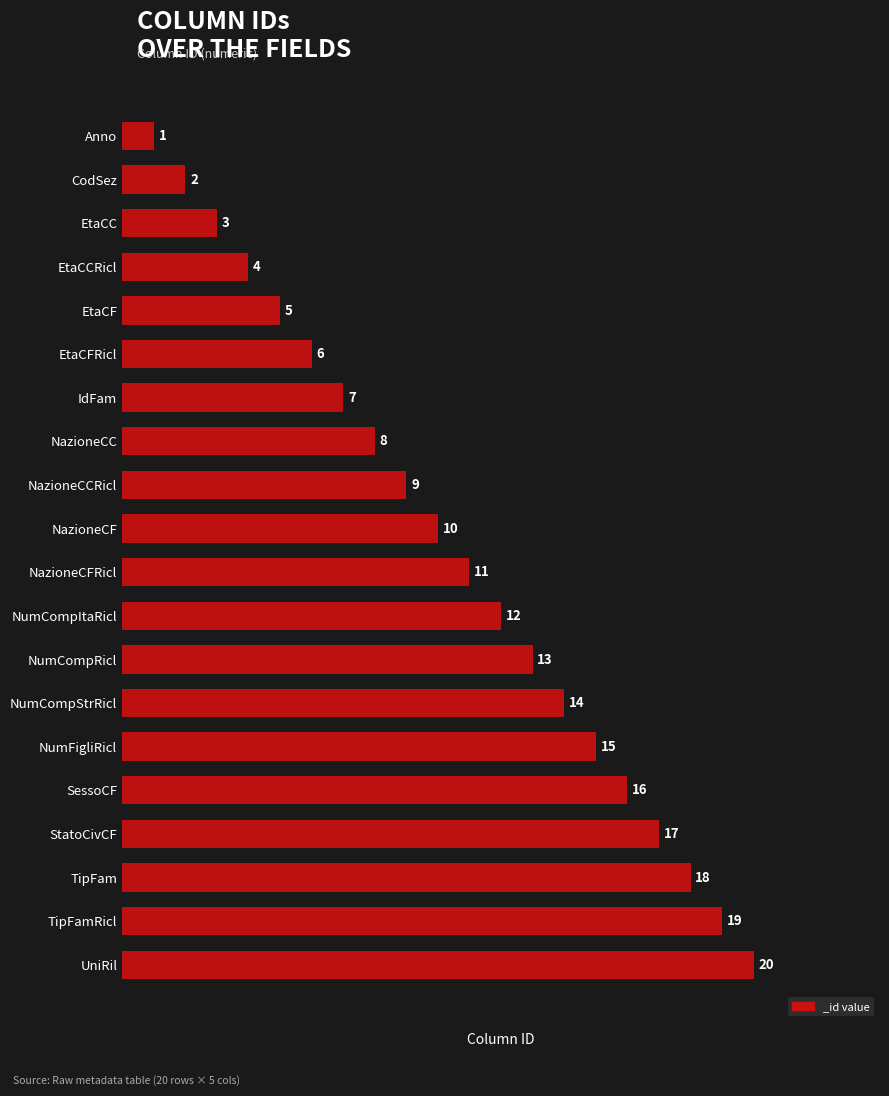

The chart shows a value of 2 at CodSez. True or false?

True